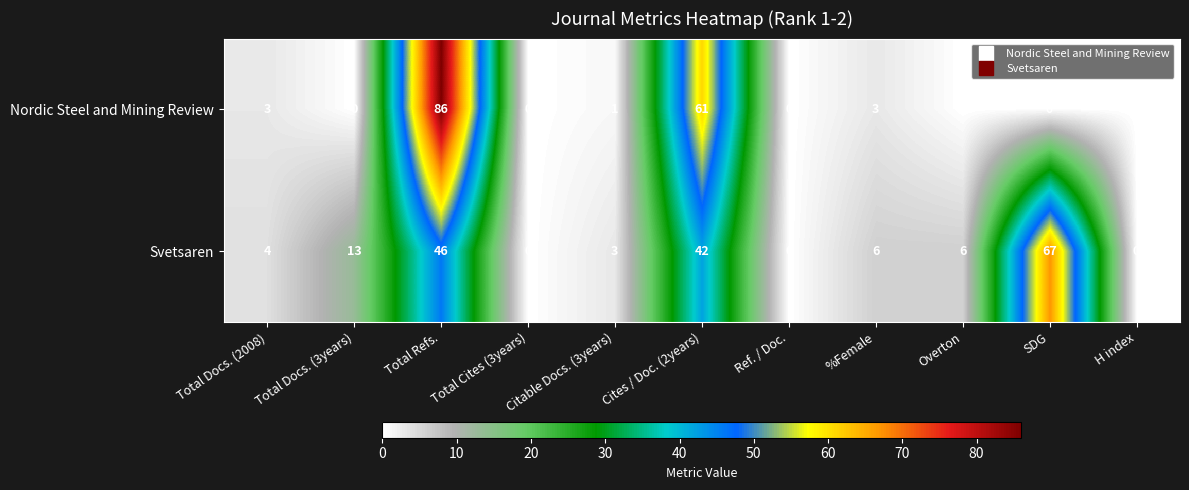

At which category is the sum across all series the highest?

Total Refs.